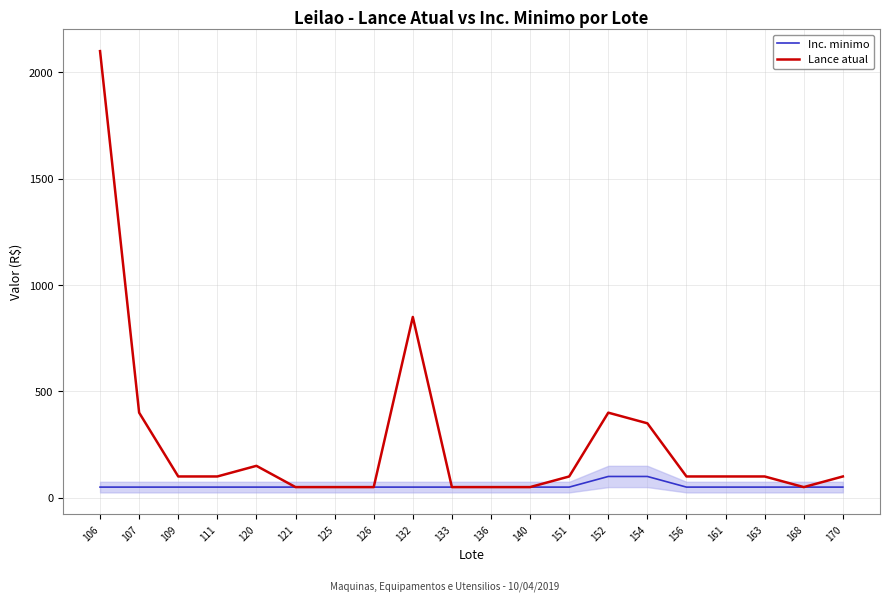

What is the sum of the Inc. minimo values at 163 and 107?

100